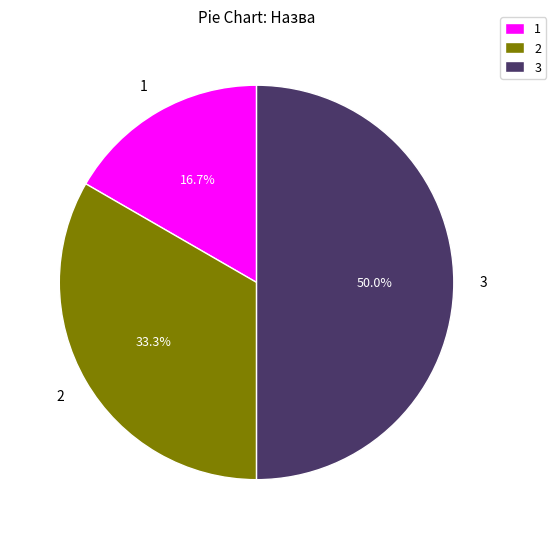

To the nearest percent, what is the difference between the largest and smallest slice percentages?

33%